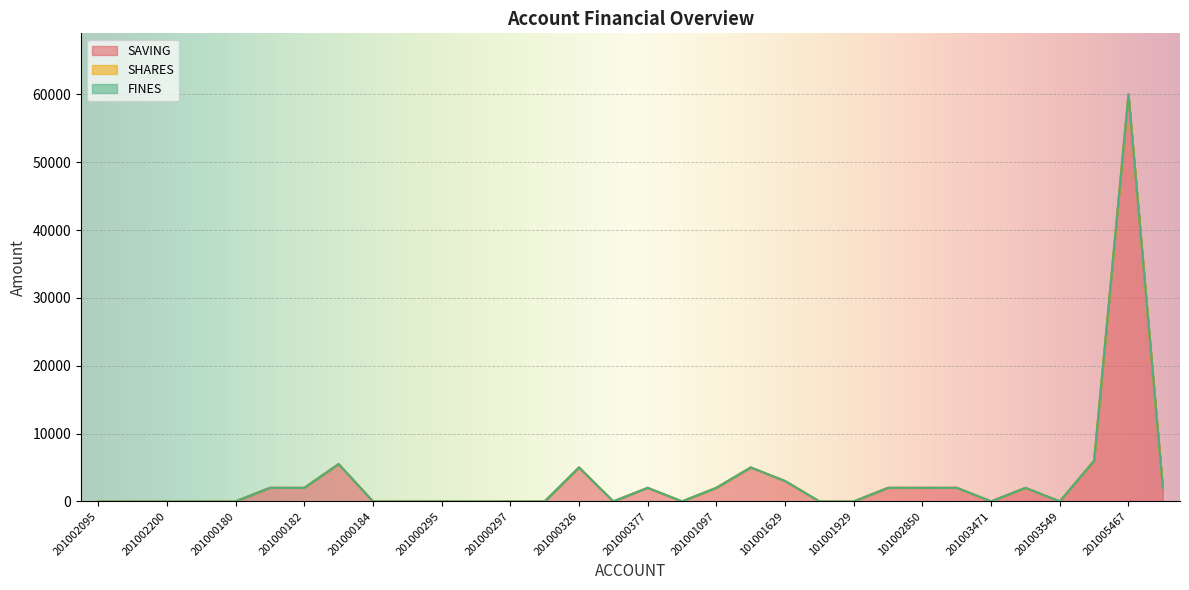

Is the value of SHARES at 201000326 greater than the value of FINES at 201000183?

No